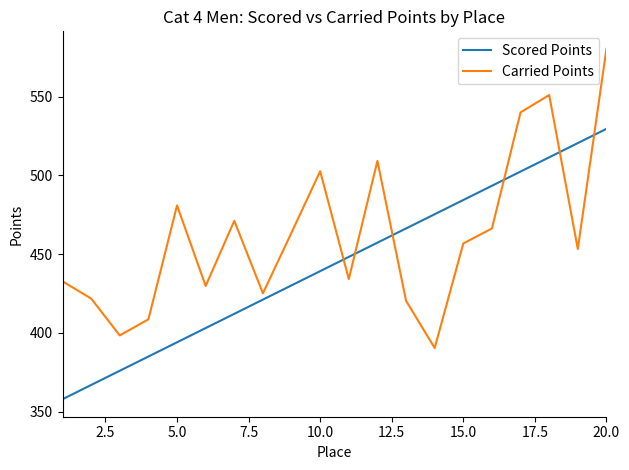

What is the maximum value shown in the chart?

580.3